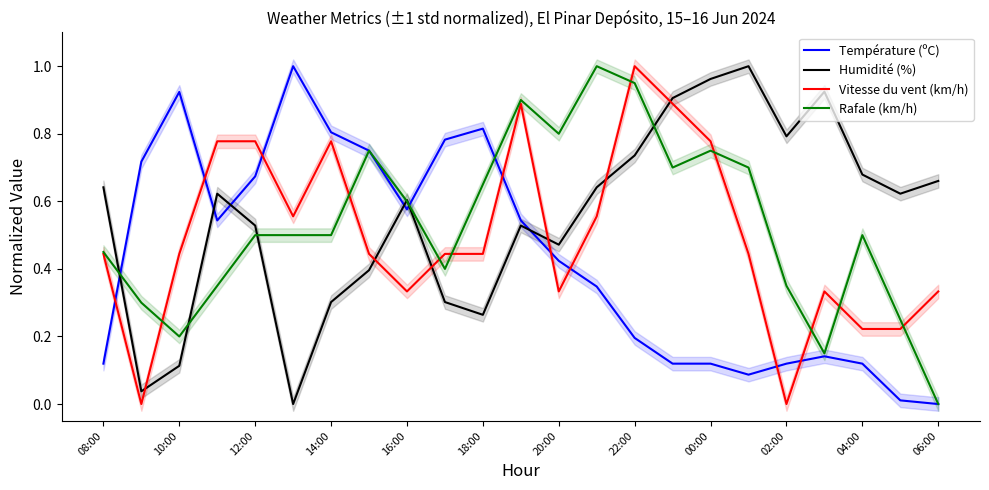

In Température (ºC), how many points are higher than both neighbors (excluding endpoints)?

4